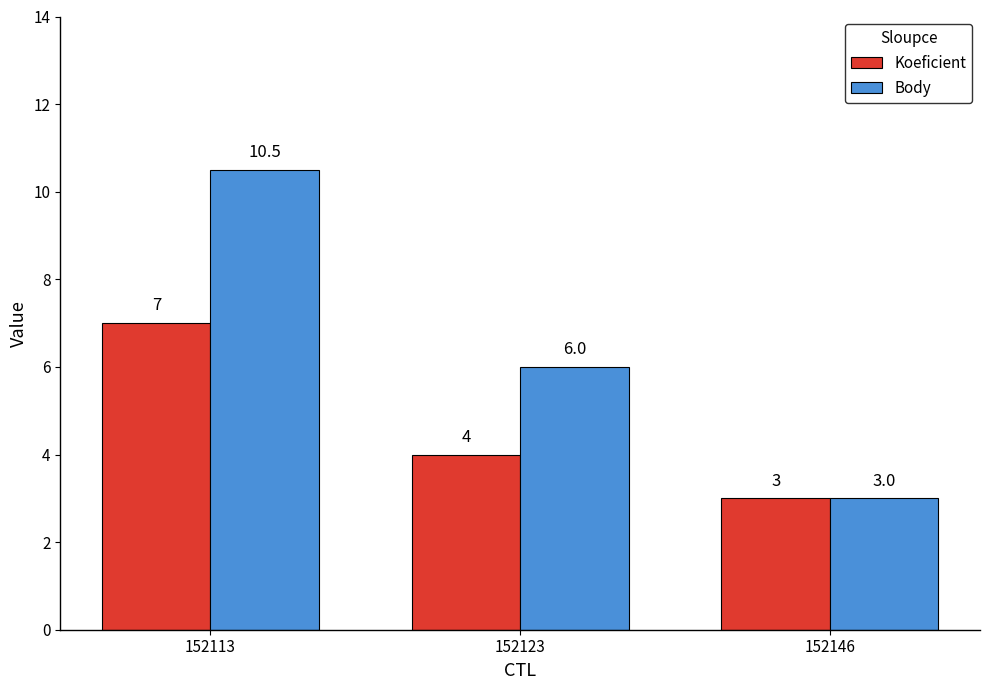

Reading right to left, transcribe all the data shown in this chart.

Koeficient: 152146=3.0	152123=4.0	152113=7.0
Body: 152146=3.0	152123=6.0	152113=10.5